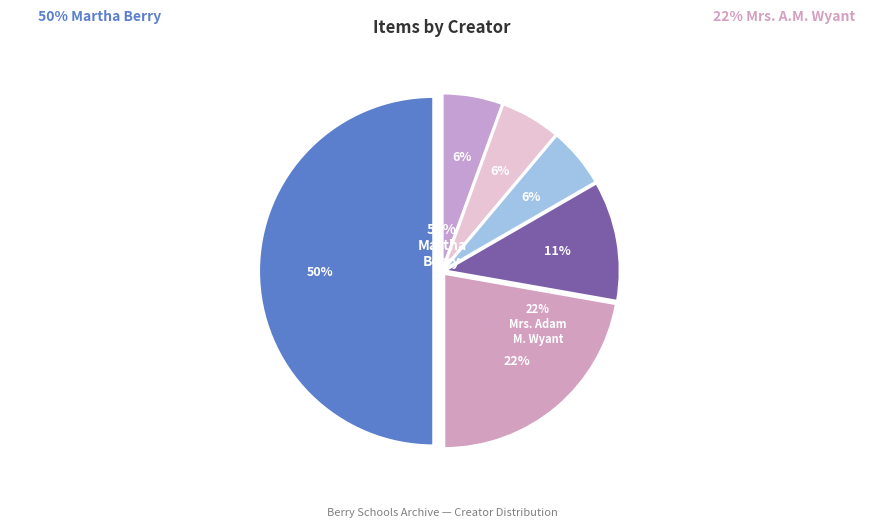

To the nearest percent, what is the difference between the largest and smallest slice percentages?

44%